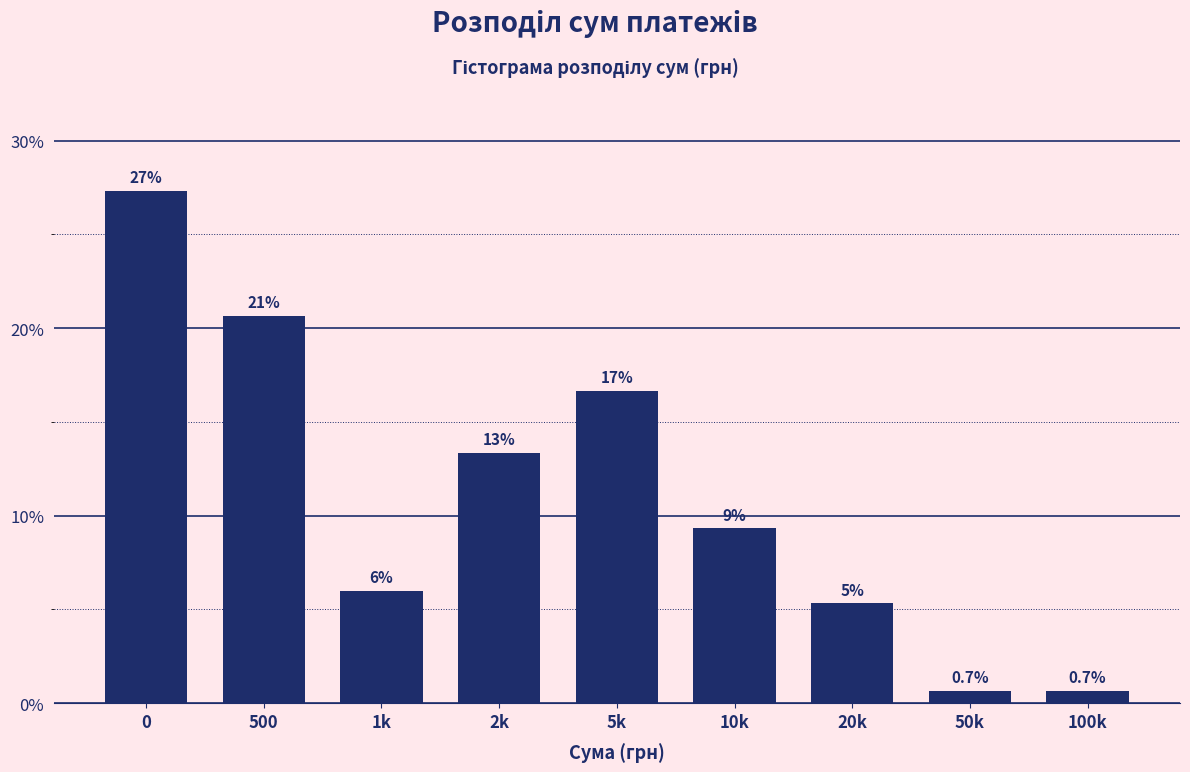

Are the bars horizontal?

No